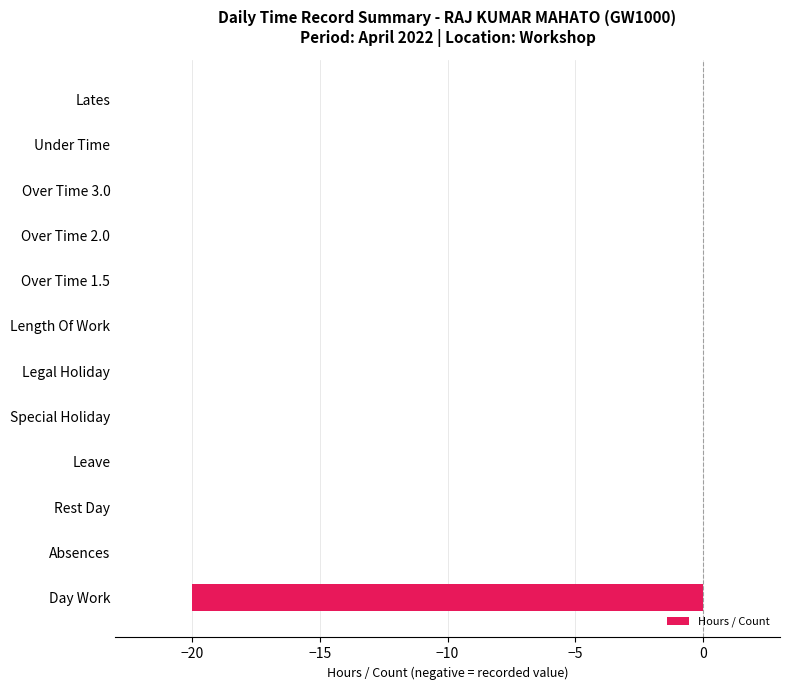

Reading bottom to top, extract all data points from this chart.

Day Work=-20	Absences=0	Rest Day=0	Leave=0	Special Holiday=0	Legal Holiday=0	Length Of Work=0	Over Time 1.5=0	Over Time 2.0=0	Over Time 3.0=0	Under Time=0	Lates=0